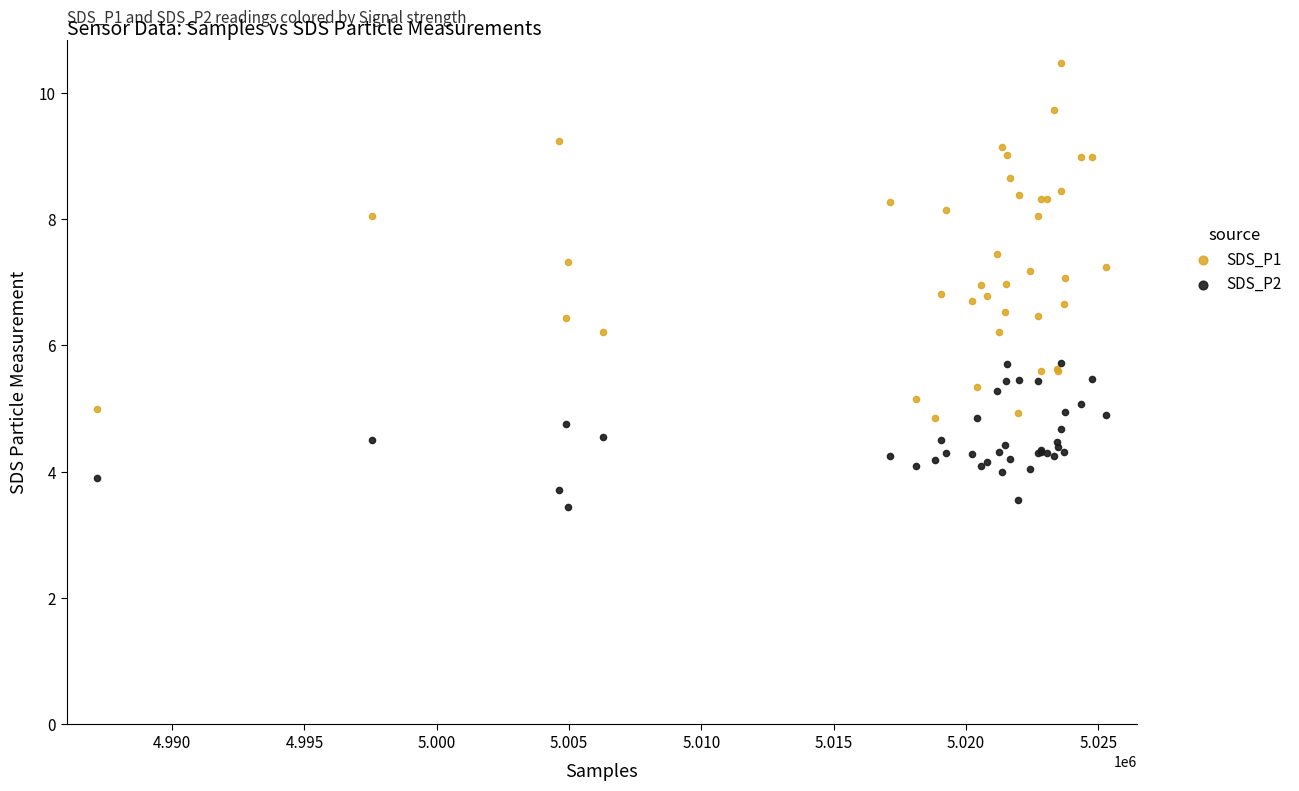

Which series reaches the minimum Y coordinate?

SDS_P2